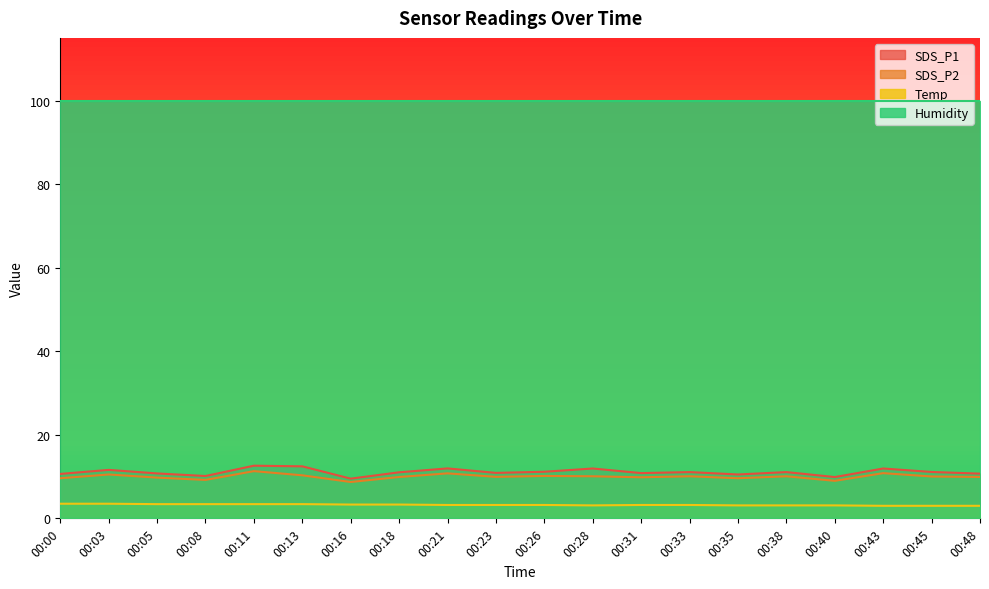

Which category has the highest value in the Temp series?

00:00